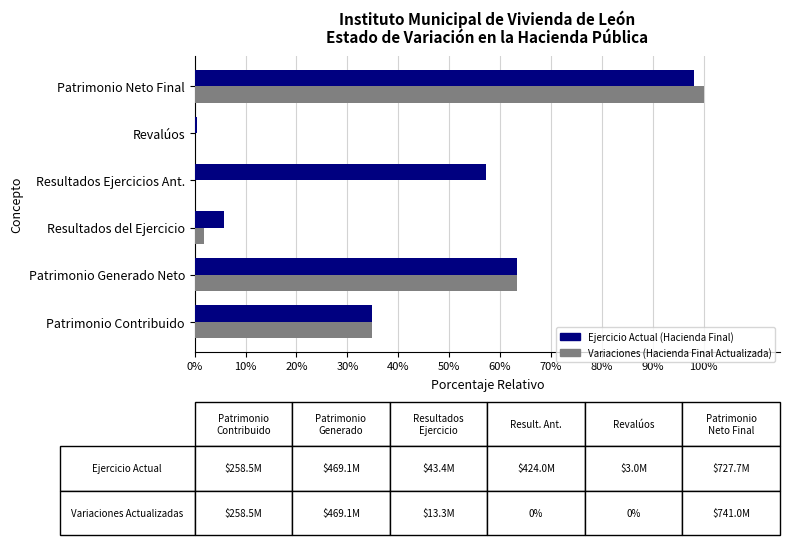

At which label is Ejercicio Actual (Hacienda Final) closest to 49?

Resultados Ejercicios Ant.